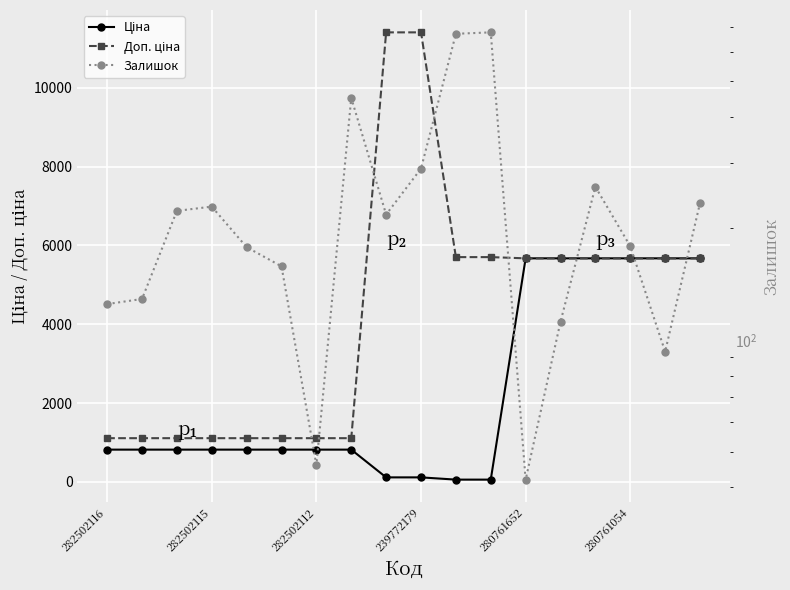

What are all the series names shown in the legend?

Ціна, Доп. ціна, Залишок